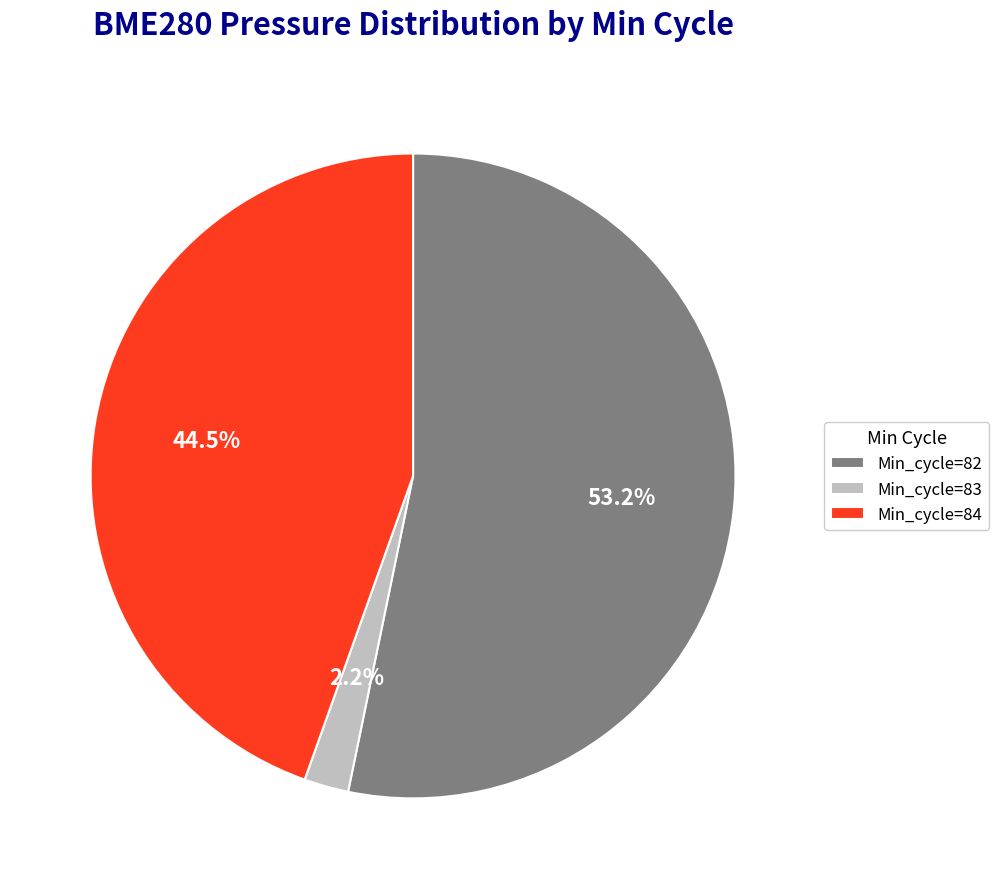

Does Min_cycle=83 account for over 50% of the chart?

No